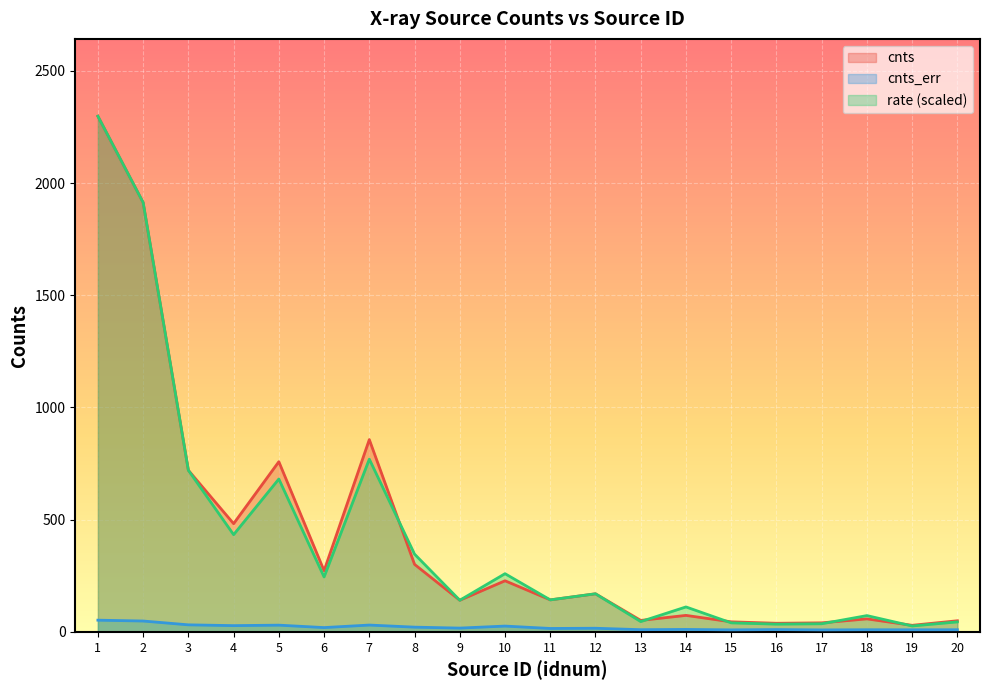

True or false: cnts has a value of 12.8 at 16.

False